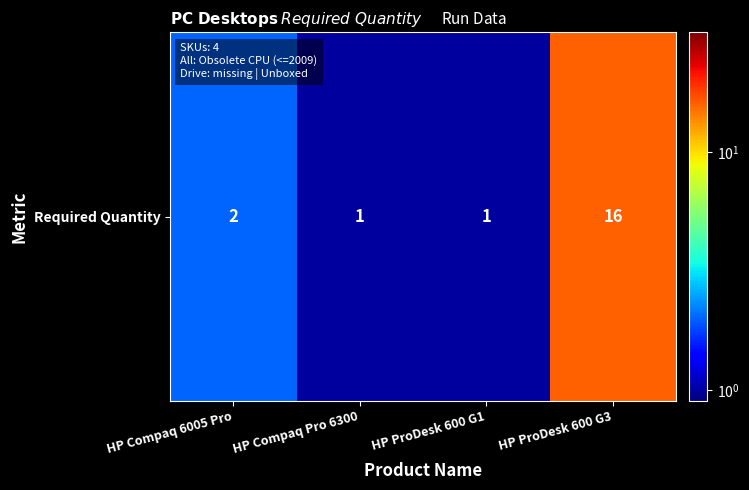

How many data points are above 2?

1